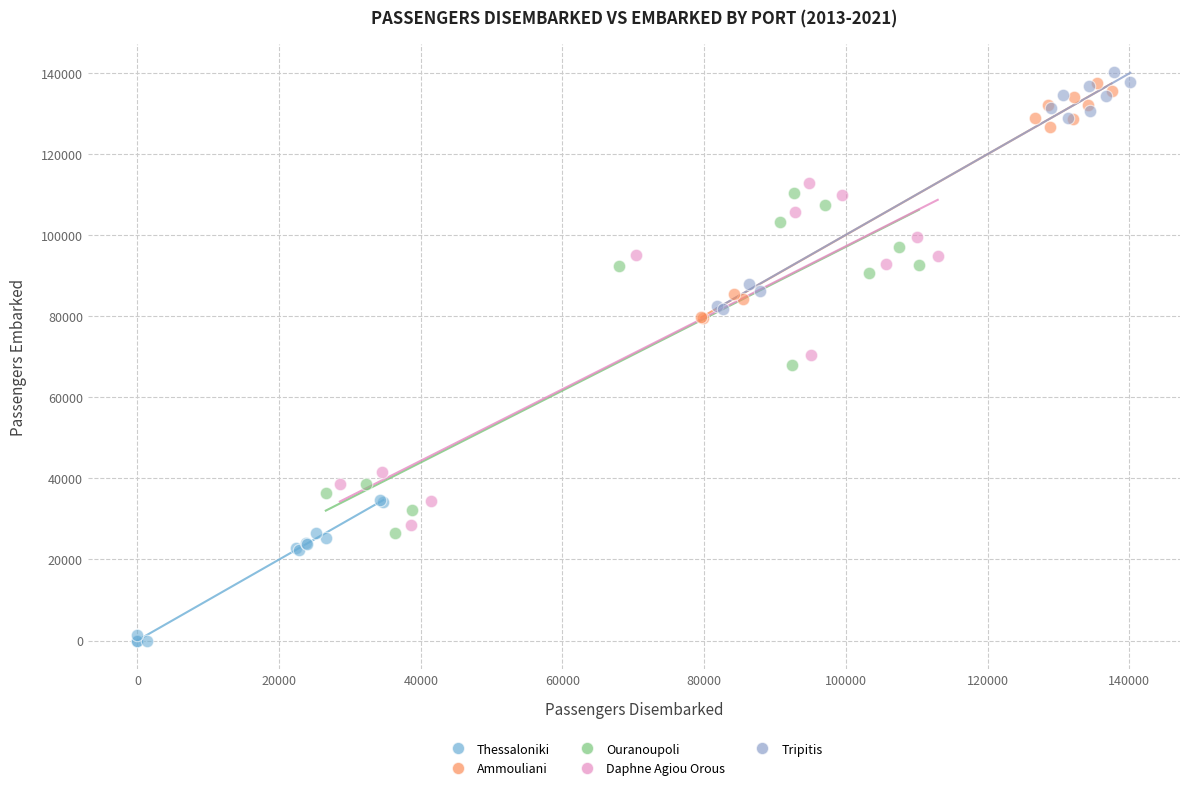

Which series reaches the minimum Y coordinate?

Thessaloniki